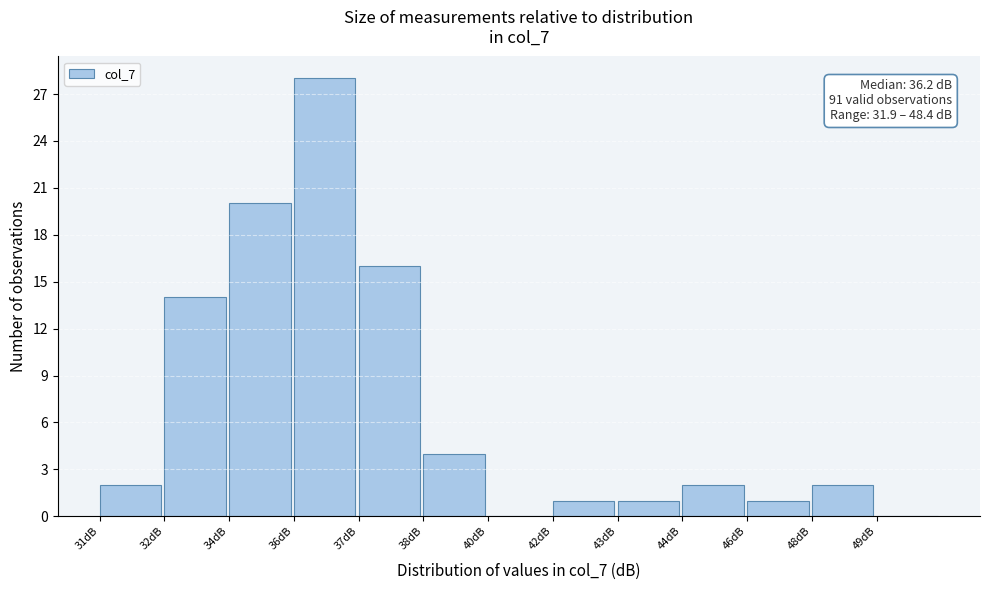

Reading left to right, list all the values displayed in this chart.

31dB=2	32dB=14	34dB=20	36dB=28	37dB=16	38dB=4	40dB=0	42dB=1	43dB=1	44dB=2	46dB=1	48dB=2	49dB=0